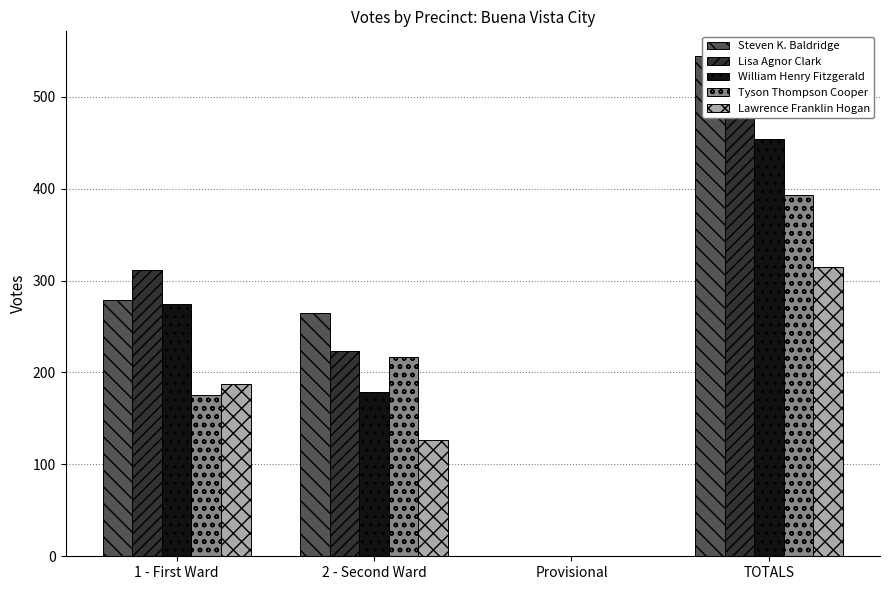

How many data points does each series have?

4